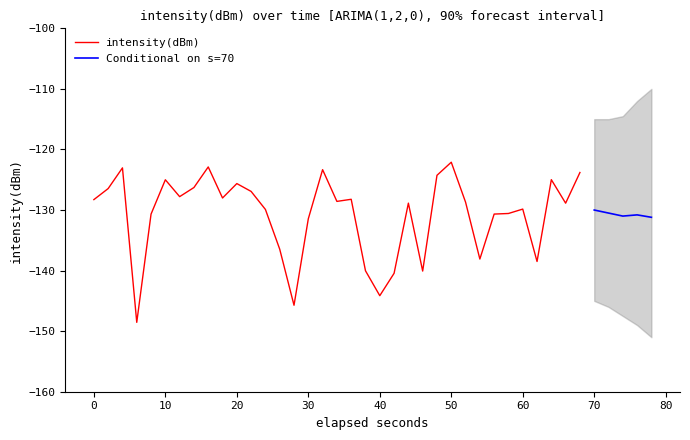

What is the highest value of the intensity(dBm) series?

-122.1